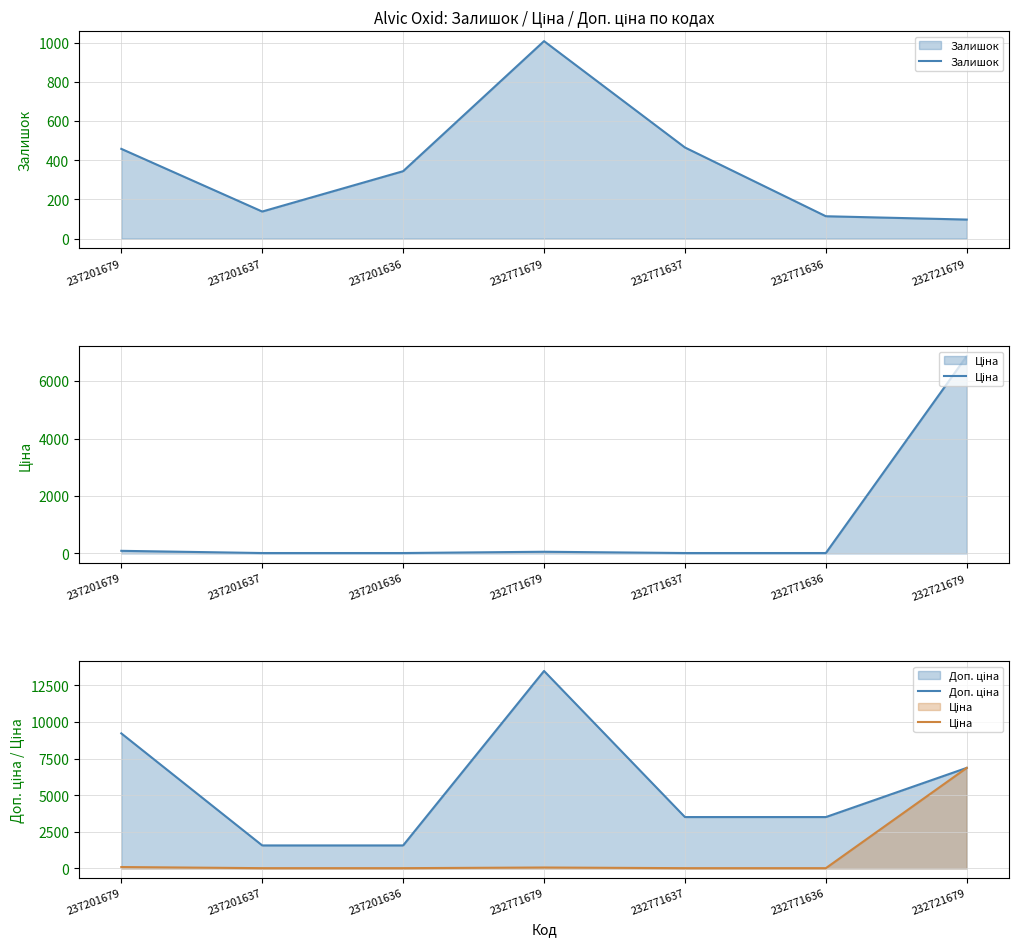

True or false: Залишок and Доп. ціна intersect in this chart.

False